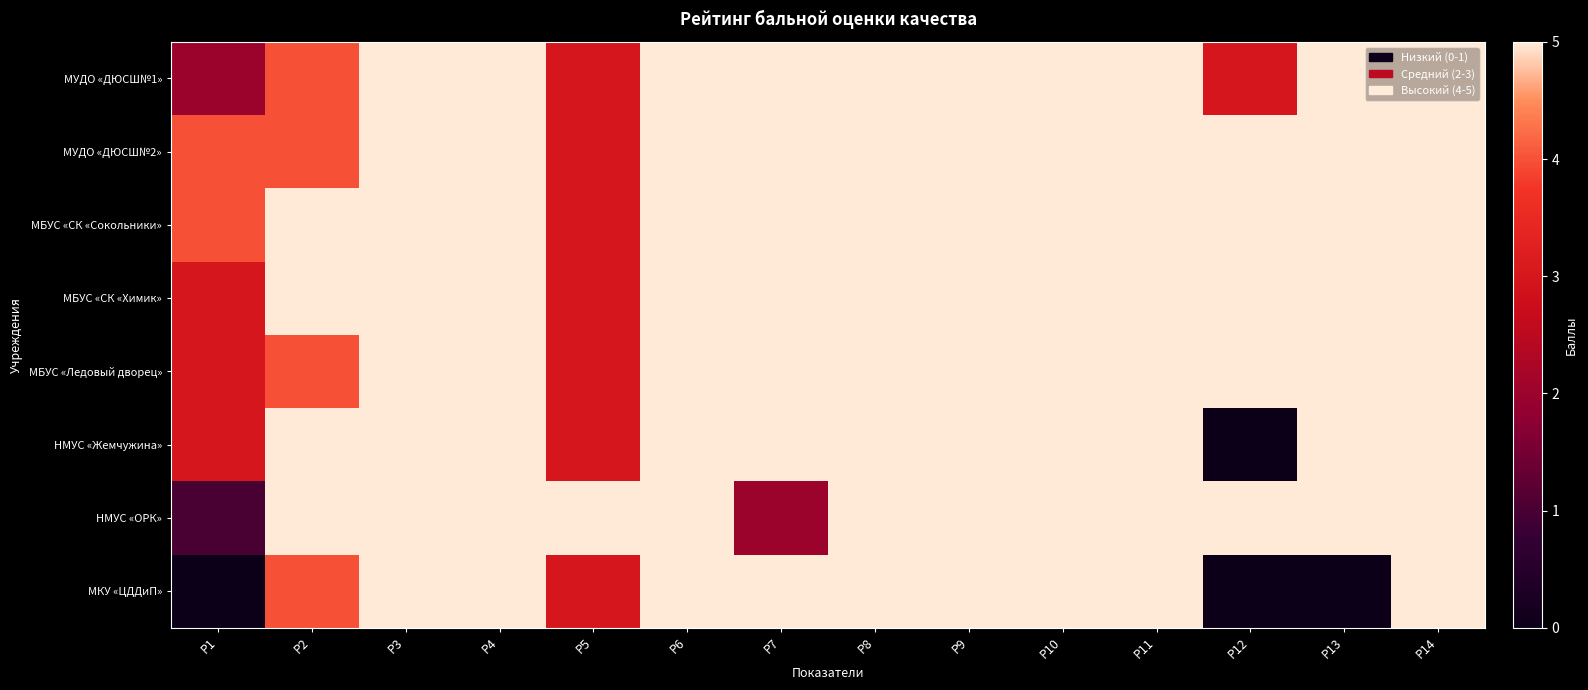

Between Р1 and Р8, which series saw the biggest shift?

МКУ «ЦДДиП»